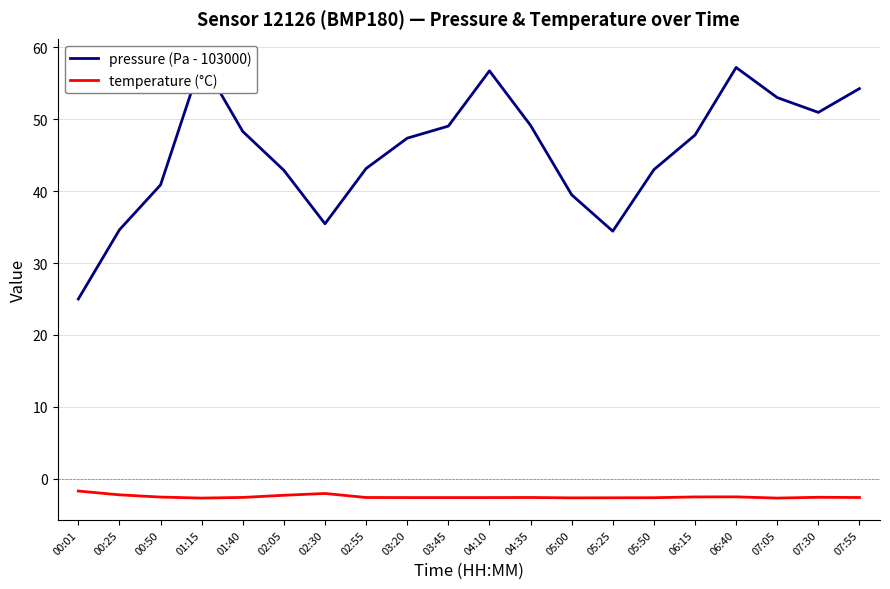

Between 06:40 and 01:15, which is larger?

01:15